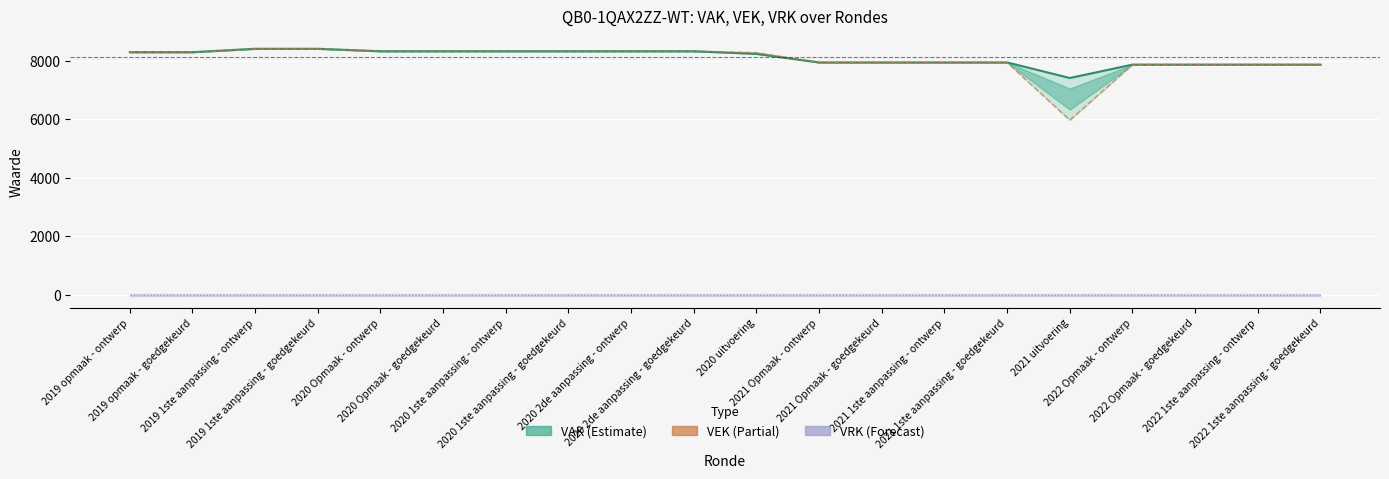

What is the sum of the VAK values at 2020 1ste aanpassing - goedgekeurd and 2021 uitvoering?

15749